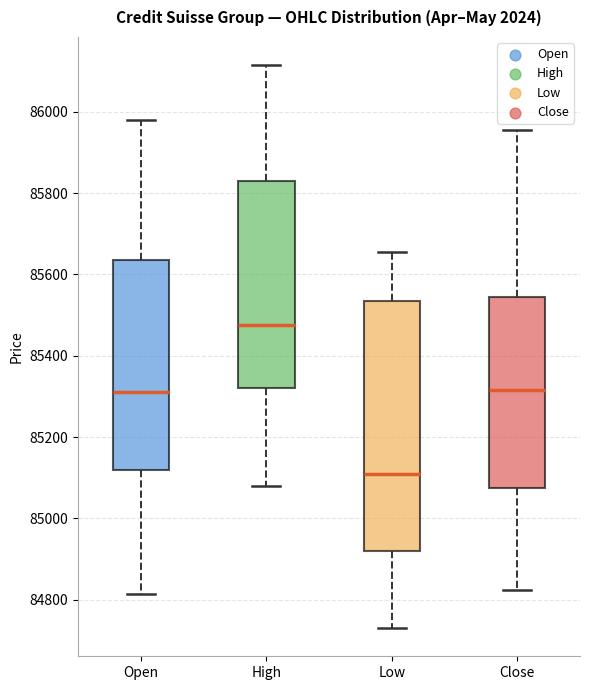

Which box is the tallest, from its lower edge to its upper edge?

Low